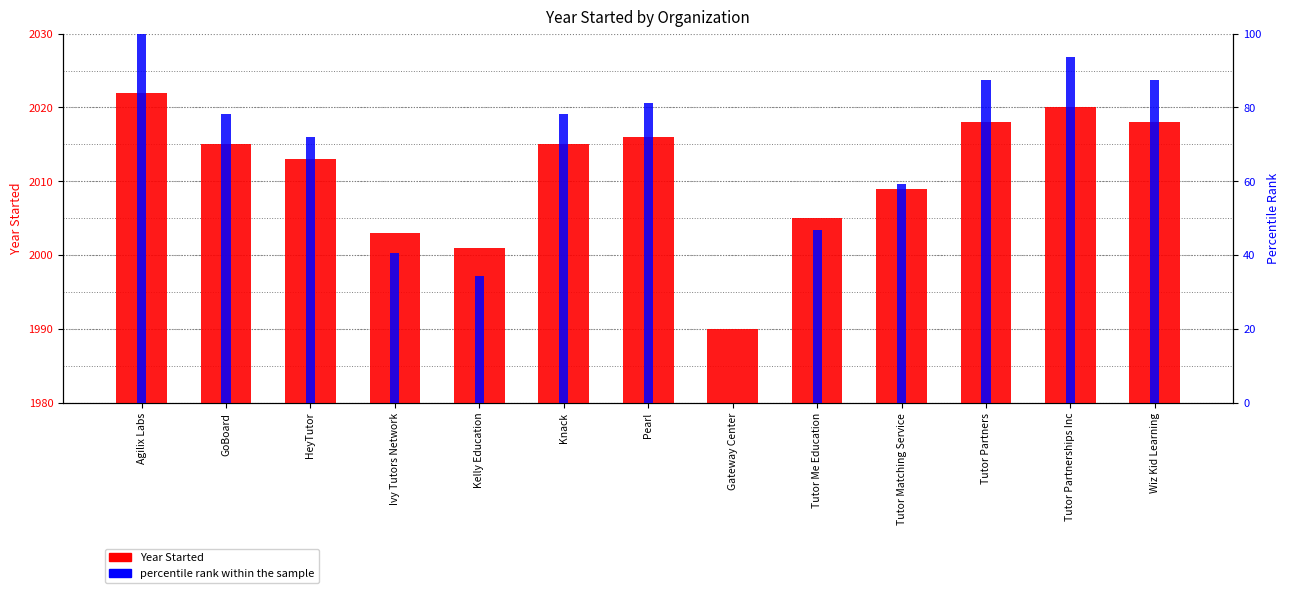

What are all the series names shown in the legend?

Year Started, percentile rank within the sample